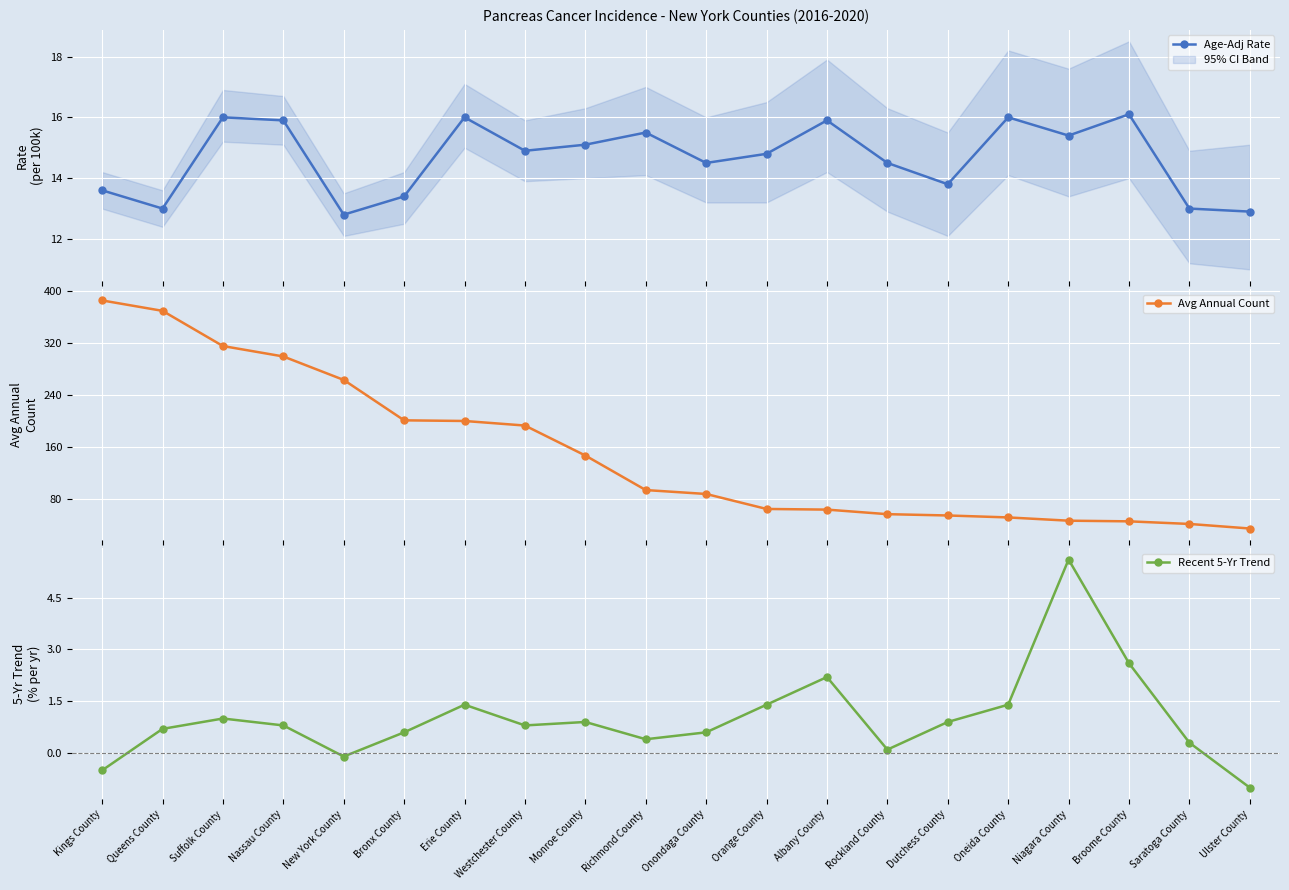

What is the label of the 5th point from the right?

Oneida County